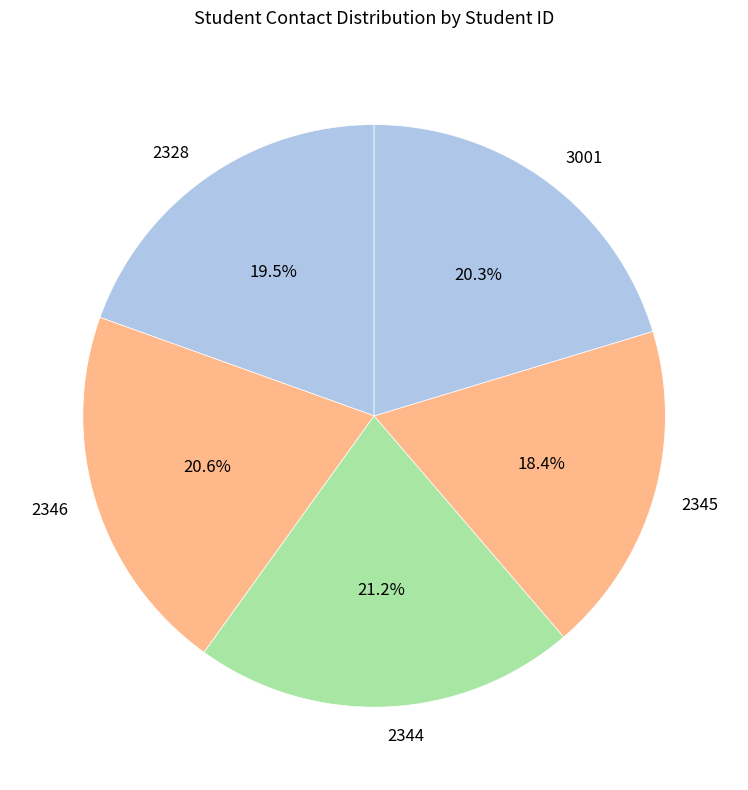

The 2345 slice represents 18% of the pie. True or false?

True